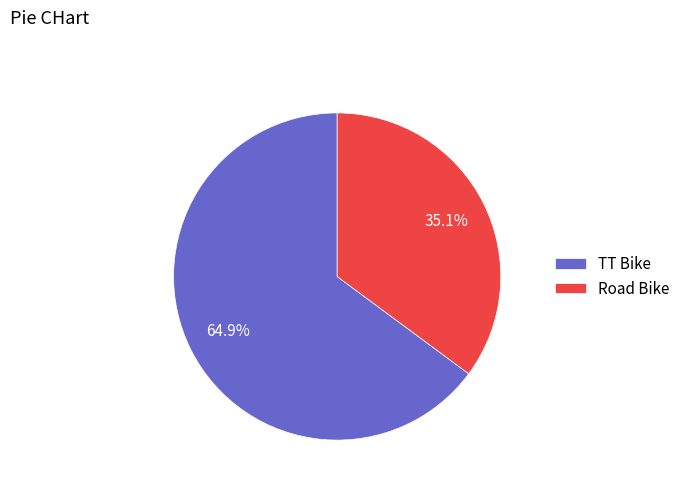

Which slice is the smallest?

Road Bike